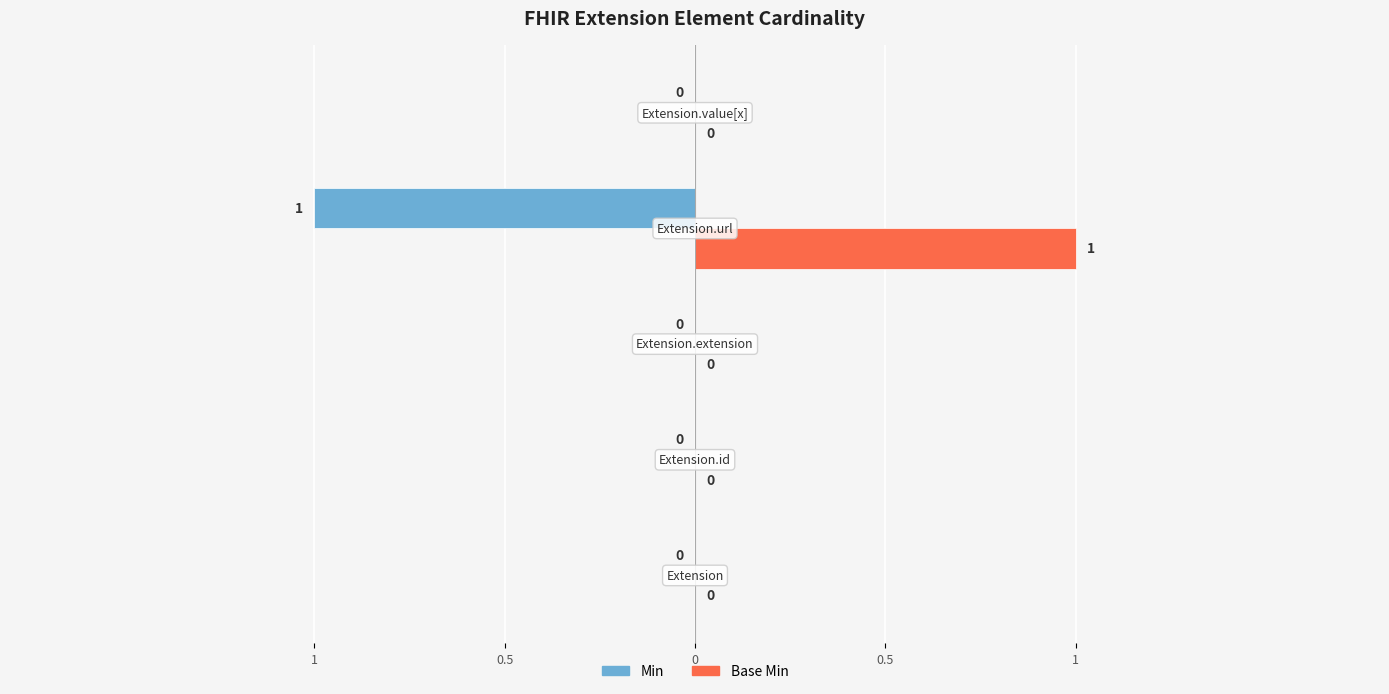

What are all the series names shown in the legend?

Min, Base Min